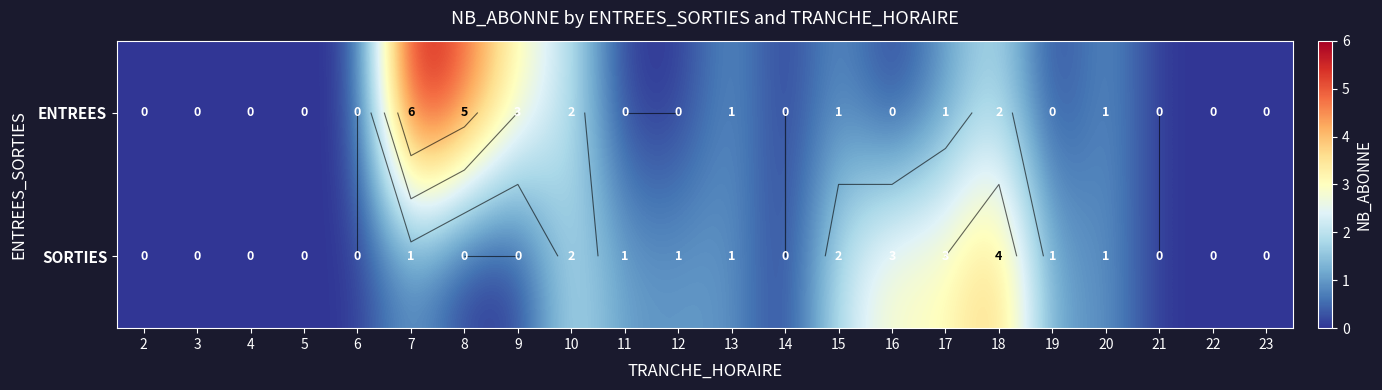

Rank the categories by ENTREES value from lowest to highest.

2, 3, 4, 5, 6, 11, 12, 14, 16, 19, 21, 22, 23, 13, 15, 17, 20, 10, 18, 9, 8, 7